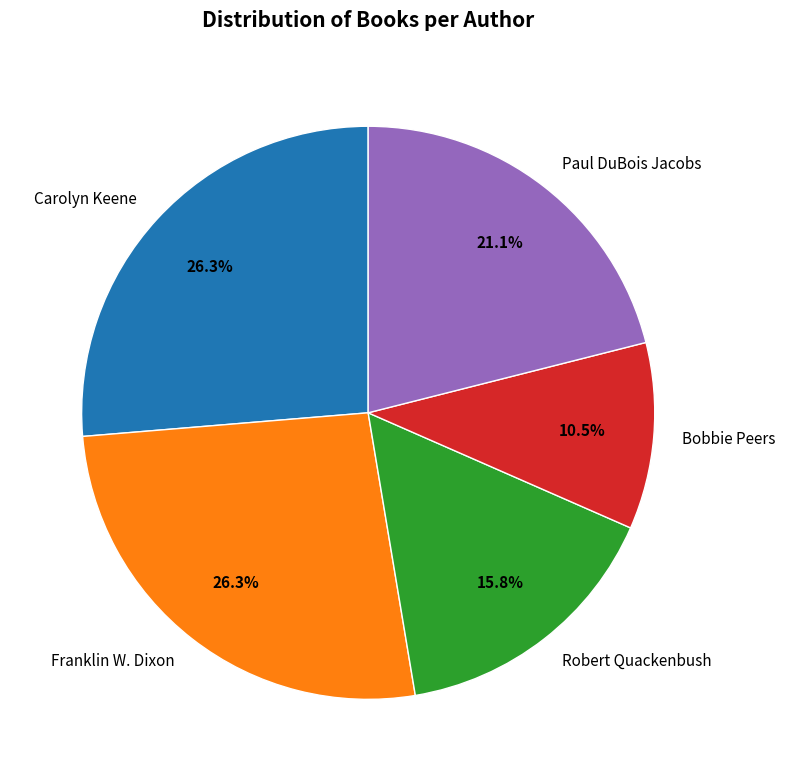

Which slice is the smallest?

Bobbie Peers